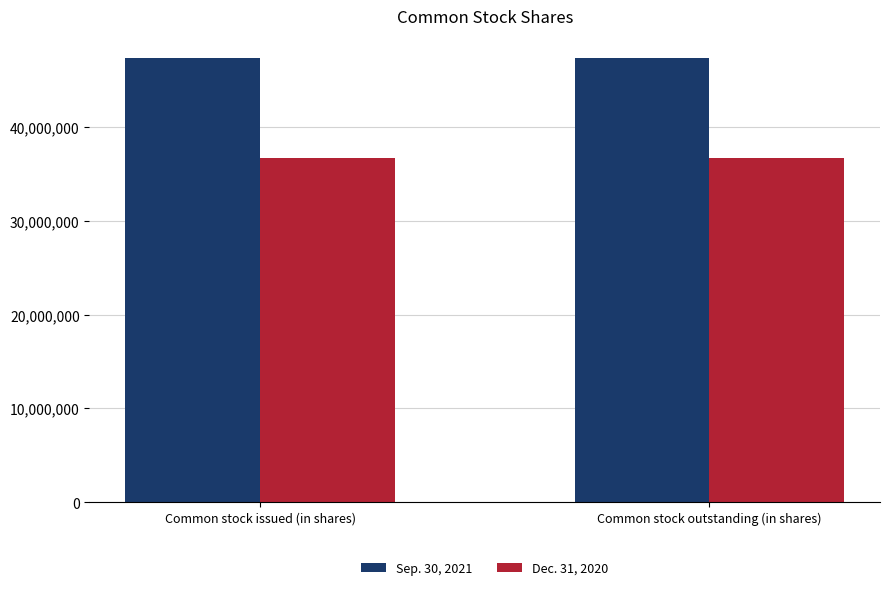

What is the average value of the Sep. 30, 2021 series?

47310254